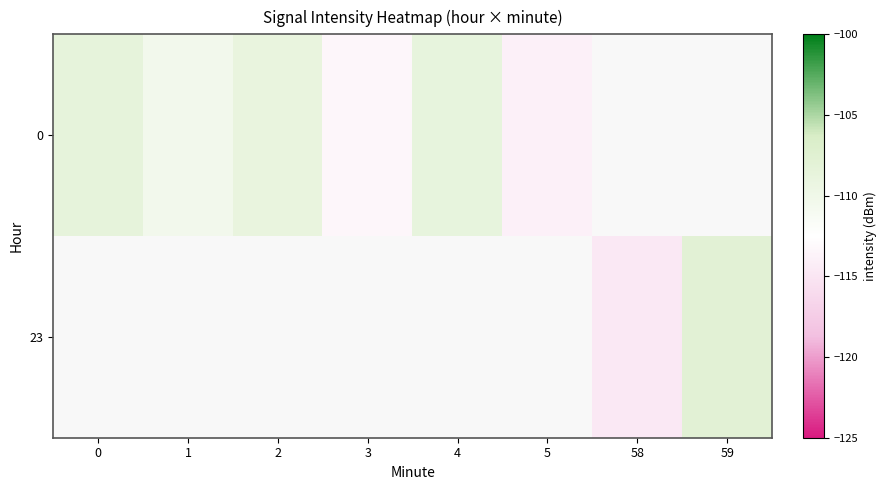

Rank the series by their average value, from lowest to highest.

0, 23